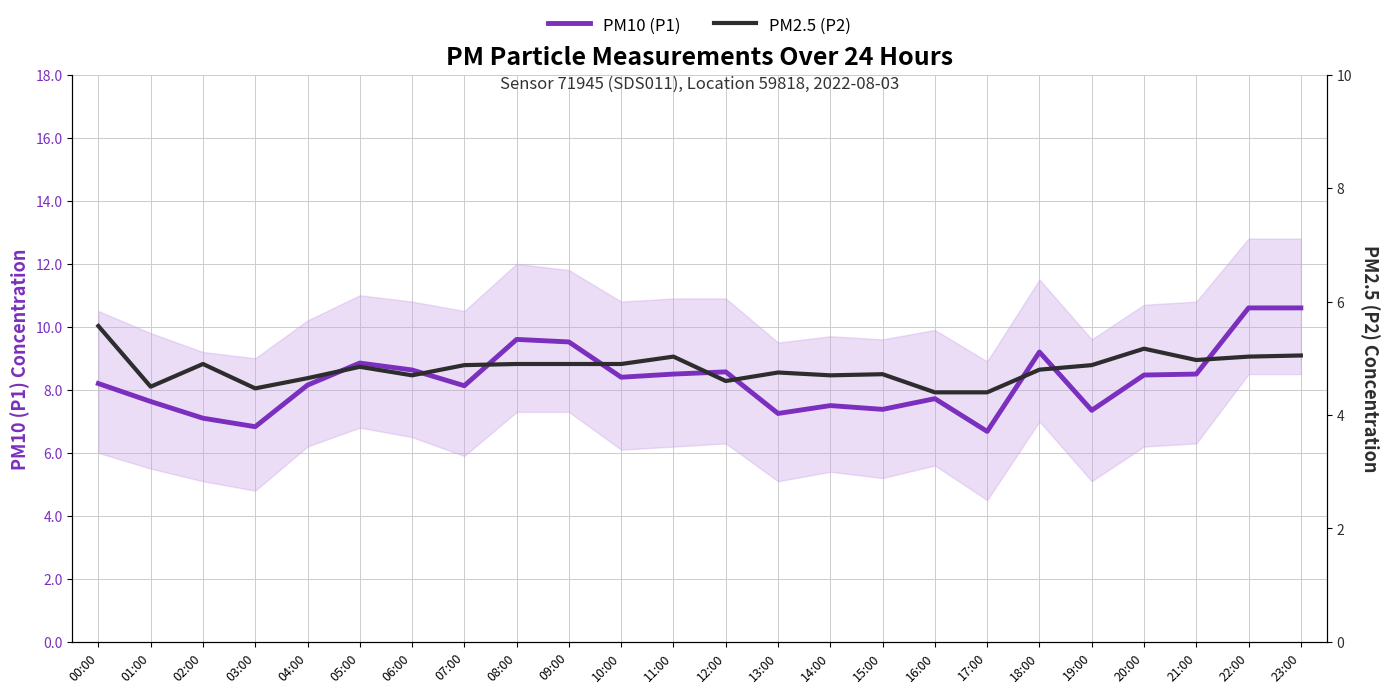

Rank the categories by PM2.5 (P2) value from highest to lowest.

00:00, 20:00, 23:00, 11:00, 22:00, 21:00, 02:00, 08:00, 09:00, 10:00, 07:00, 19:00, 05:00, 18:00, 13:00, 15:00, 06:00, 14:00, 04:00, 12:00, 01:00, 03:00, 16:00, 17:00